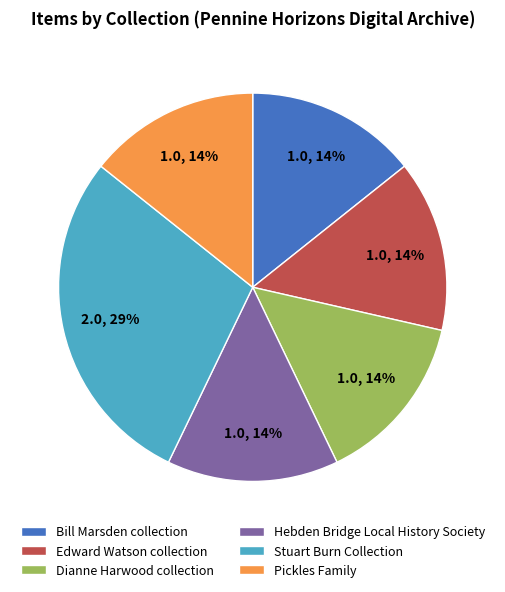

The Bill Marsden collection slice represents 14% of the pie. True or false?

True